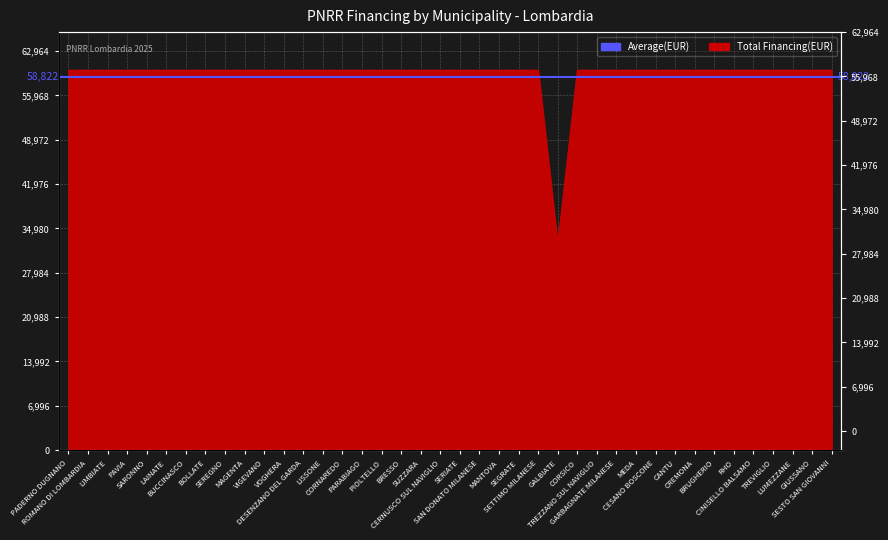

Rank the categories by value from highest to lowest.

PADERNO DUGNANO, ROMANO DI LOMBARDIA, LIMBIATE, PAVIA, SARONNO, LAINATE, BUCCINASCO, BOLLATE, SEREGNO, MAGENTA, VIGEVANO, VOGHERA, DESENZANO DEL GARDA, LISSONE, CORNAREDO, PARABIAGO, PIOLTELLO, BRESSO, SUZZARA, CERNUSCO SUL NAVIGLIO, SERIATE, SAN DONATO MILANESE, MANTOVA, SEGRATE, SETTIMO MILANESE, CORSICO, TREZZANO SUL NAVIGLIO, GARBAGNATE MILANESE, MEDA, CESANO BOSCONE, CANTU, CREMONA, BRUGHERIO, RHO, CINISELLO BALSAMO, TREVIGLIO, LUMEZZANE, GIUSSANO, SESTO SAN GIOVANNI, GALBIATE